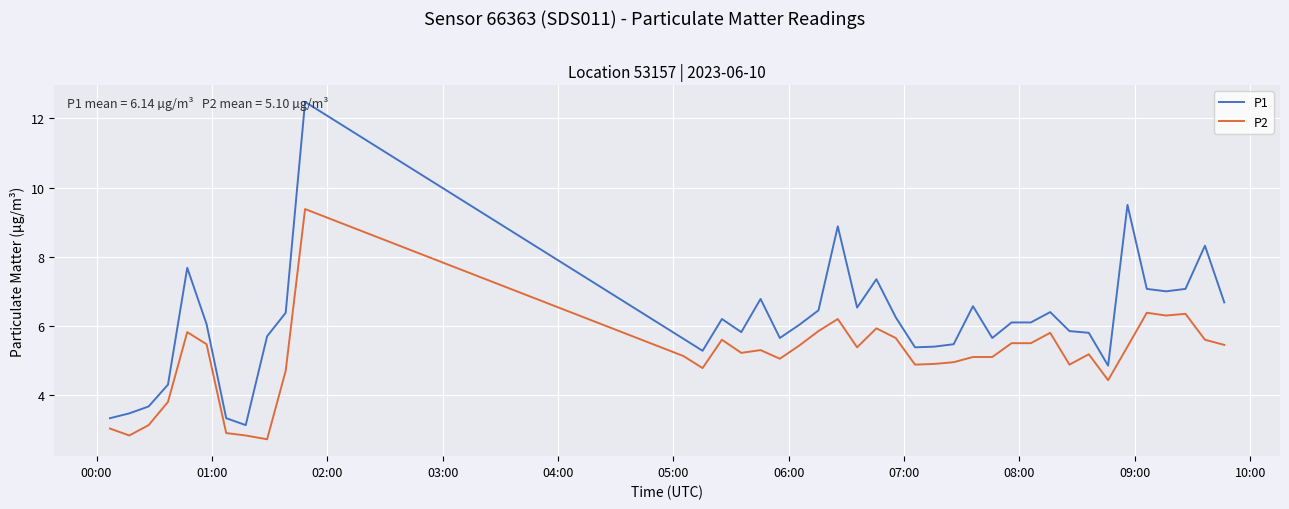

What is the highest value of the P1 series?

12.5